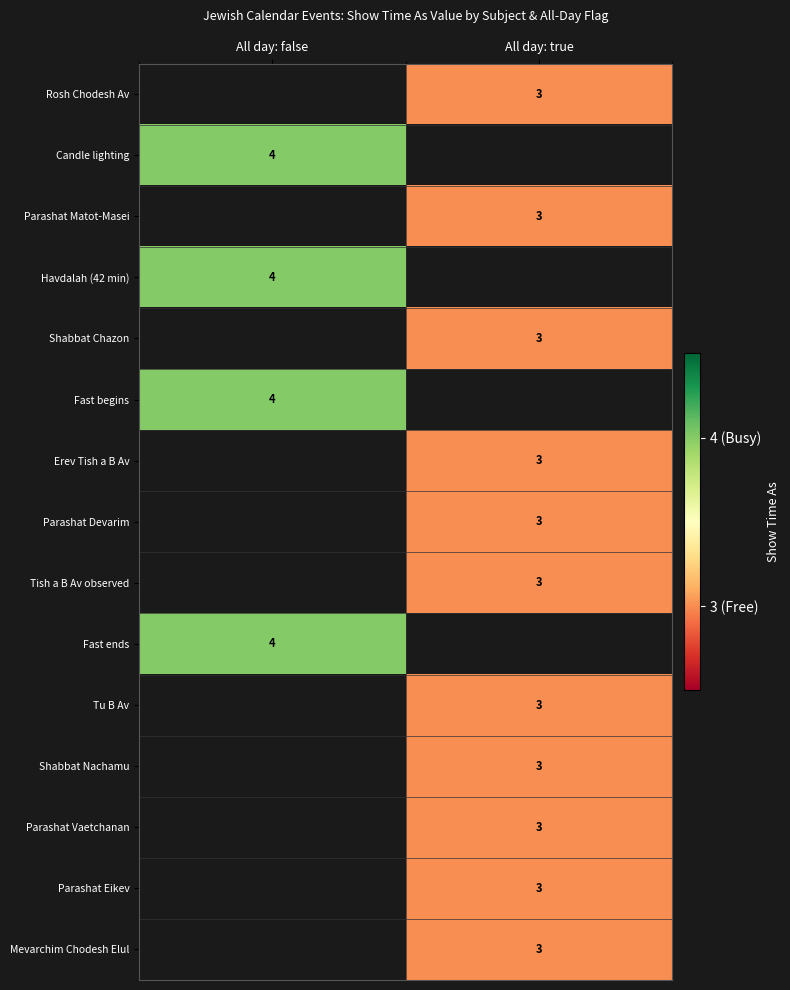

True or false: Erev Tish a B Av has a value of 2.0 at All day: true.

False